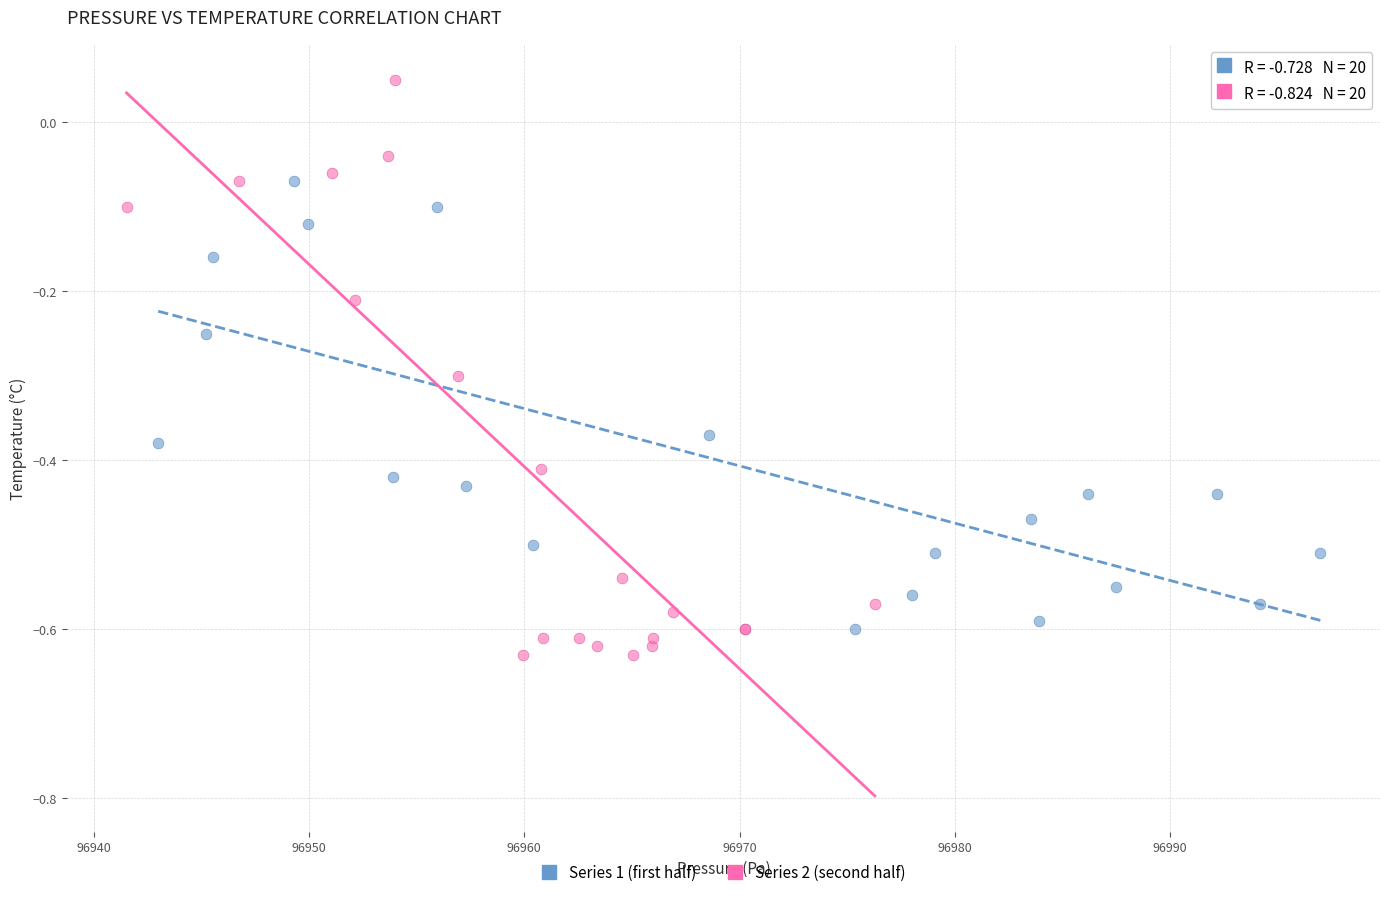

Which series has the largest Y range (max minus min)?

Series 2 (second half)